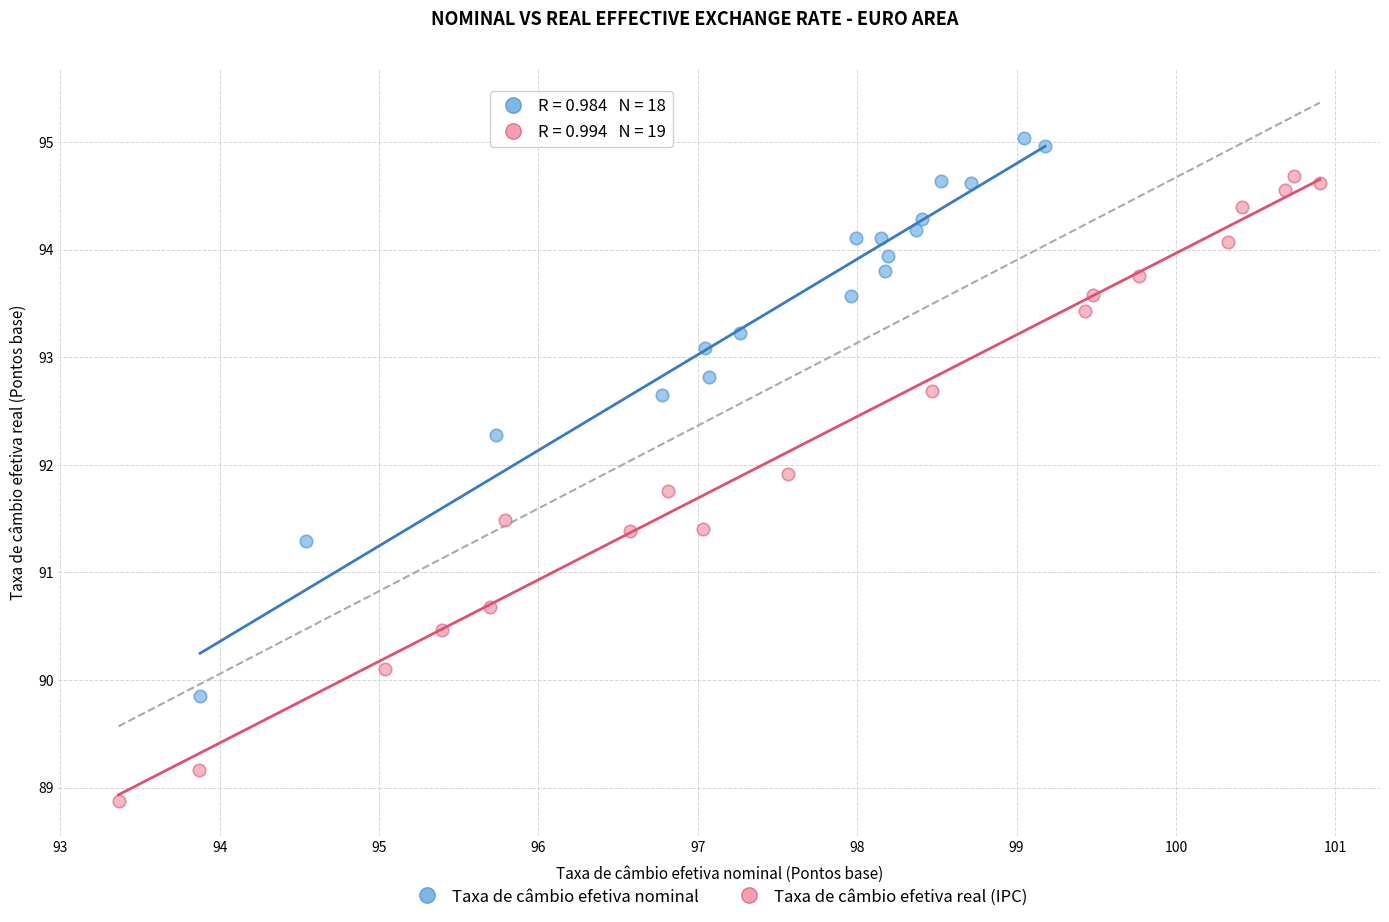

Which series reaches the minimum Y coordinate?

Taxa de câmbio efetiva real (IPC)